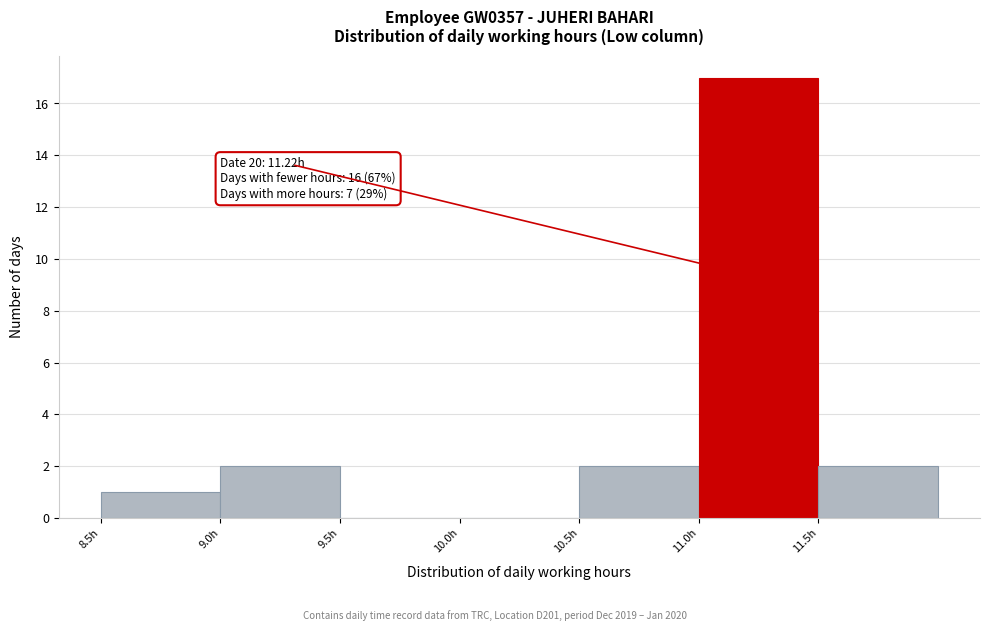

Which range on the x-axis has the tallest bar?

11.0 to 11.5